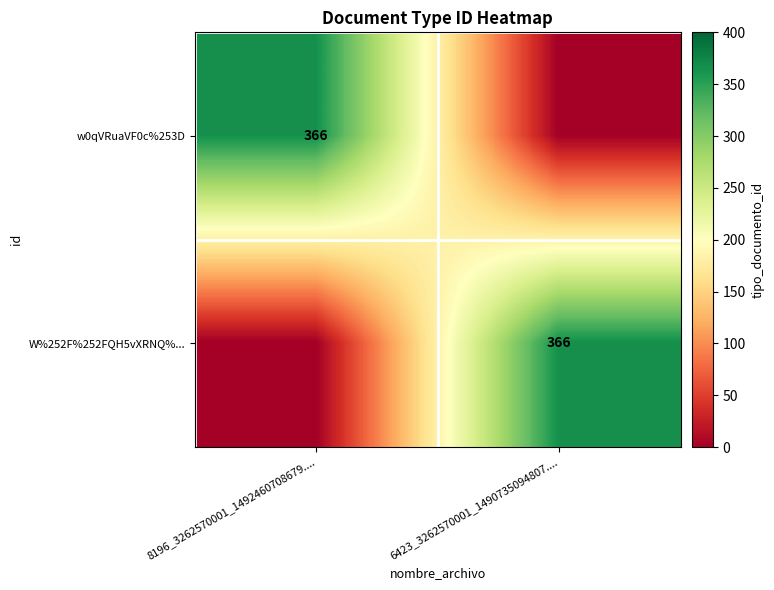

The value of w0qVRuaVF0c%253D at 8196_3262570001_1492460708679.... is 366. True or false?

True